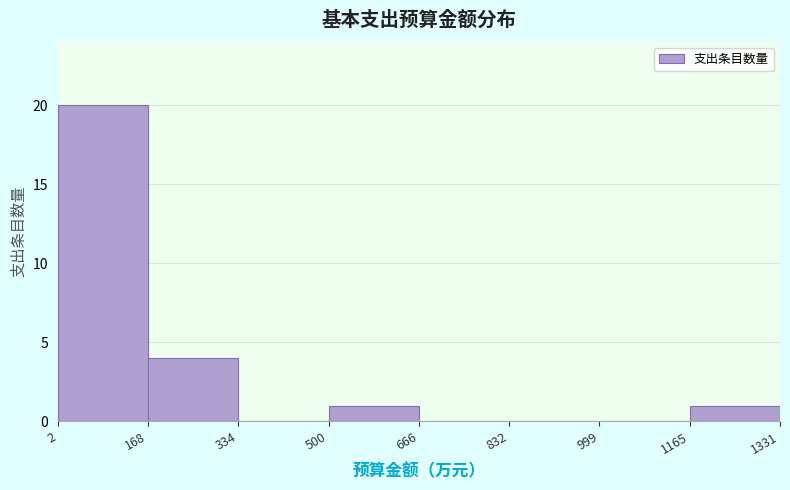

Over which range of the x-axis is the bar tallest?

2 to 168